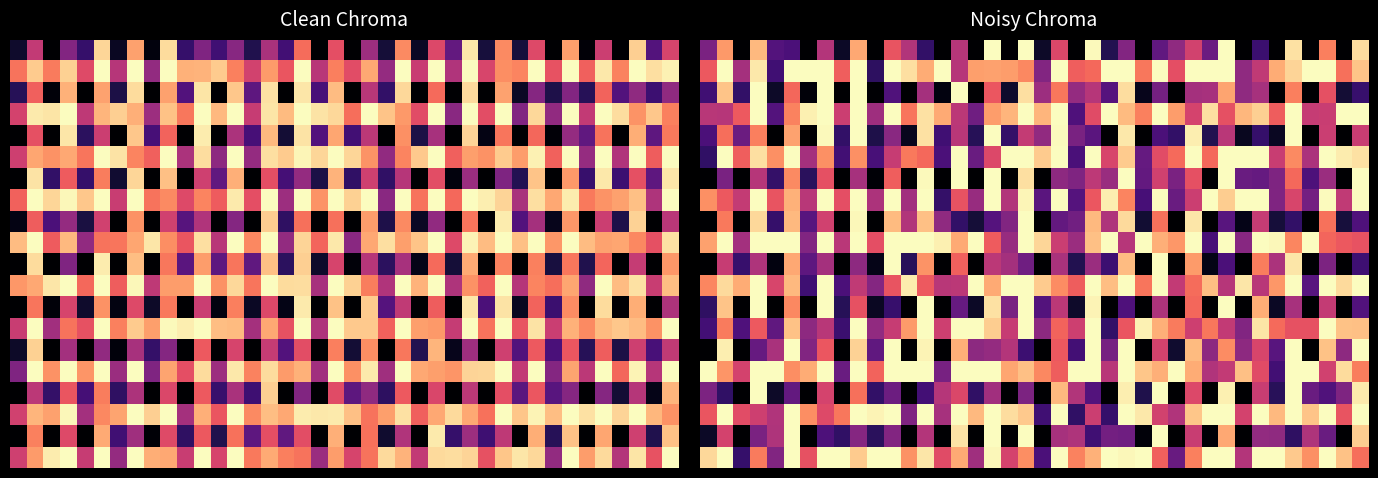

How many categories are shown in the chart?

40